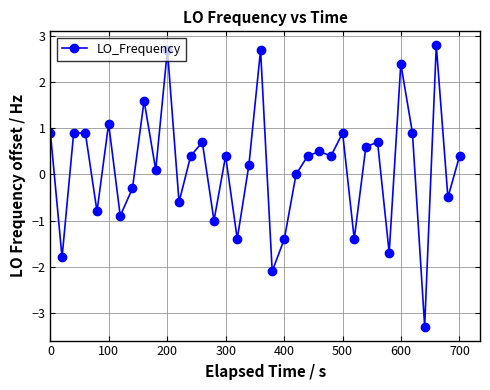

What is the maximum value shown in the chart?

2.8